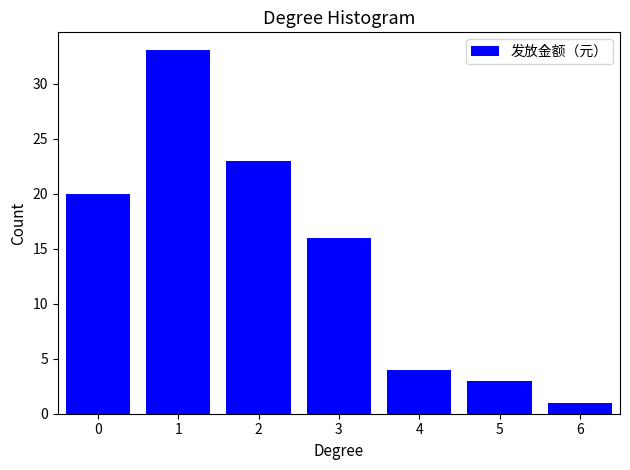

Reading left to right, what are all the values shown in this chart?

0=20	1=33	2=23	3=16	4=4	5=3	6=1